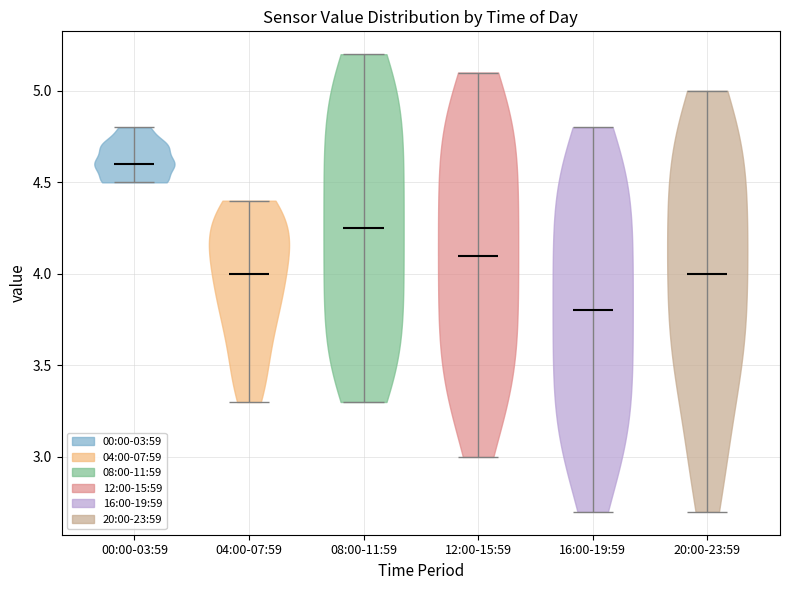

Which violin has the highest median line?

00:00-03:59